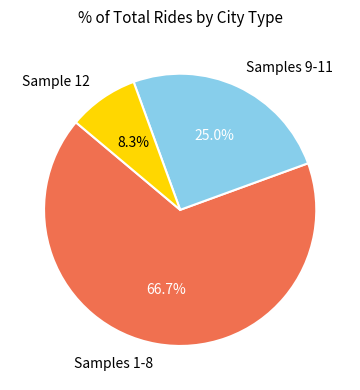

Which has a higher value, Samples 9-11 or Samples 1-8?

Samples 1-8